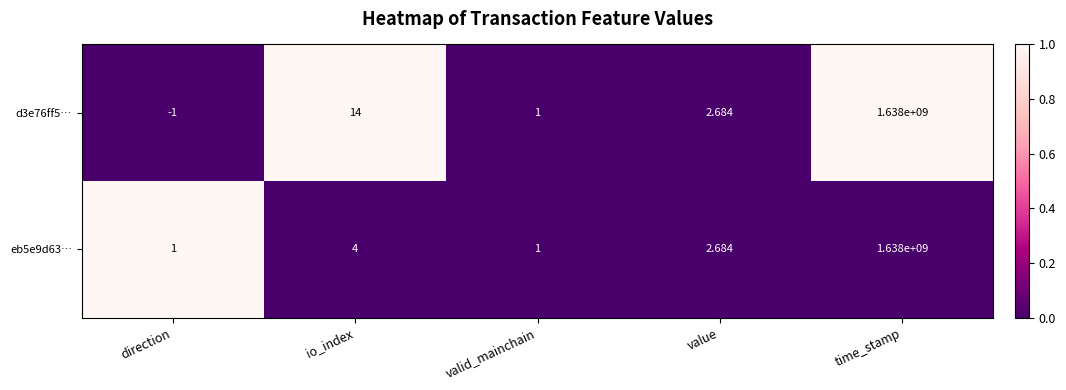

List the series in order of their overall mean, lowest first.

eb5e9d63…, d3e76ff5…